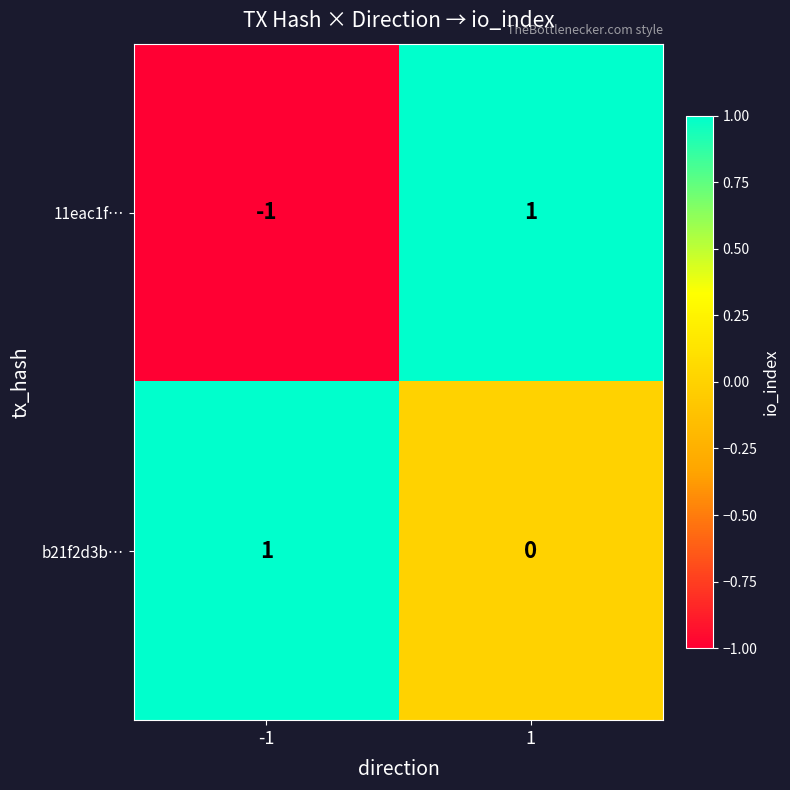

What is the spread (max minus min) of values at 1?

1